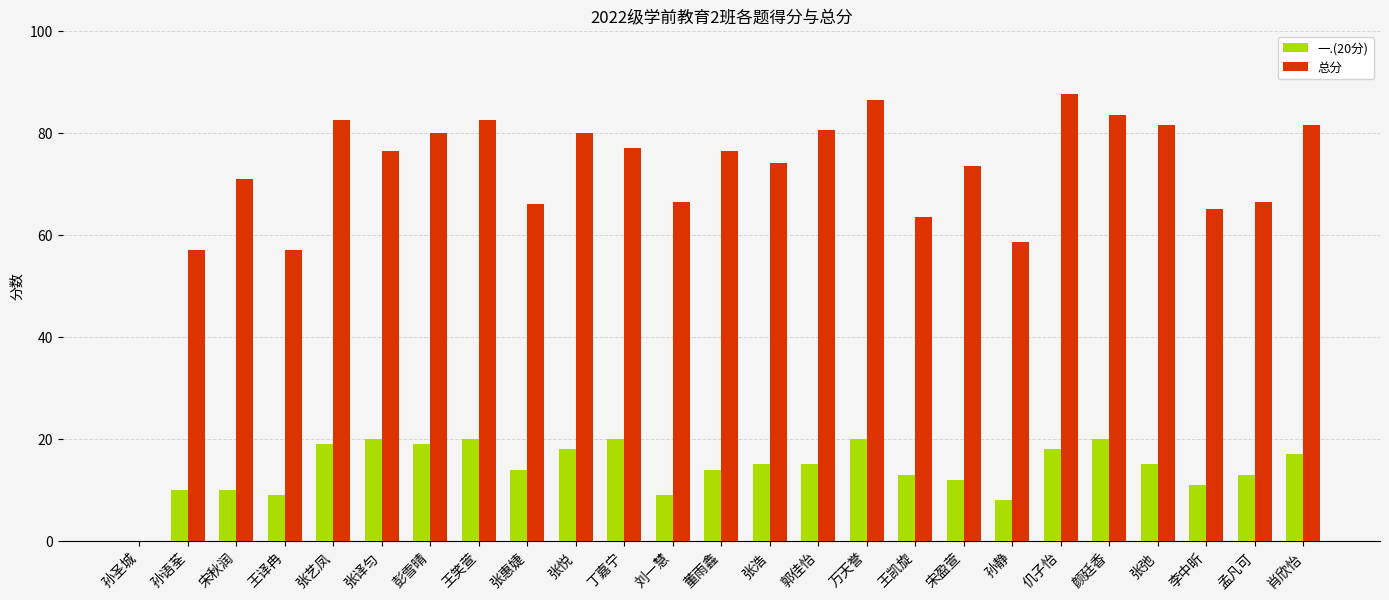

Which series has the largest total across all categories?

总分